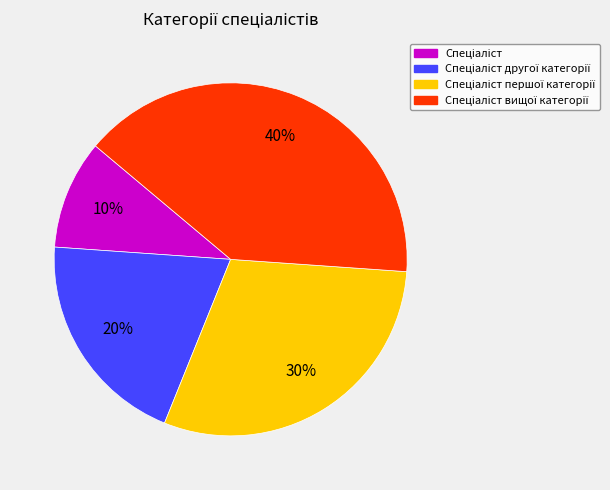

To the nearest percent, what is the difference between the largest and smallest slice percentages?

30%